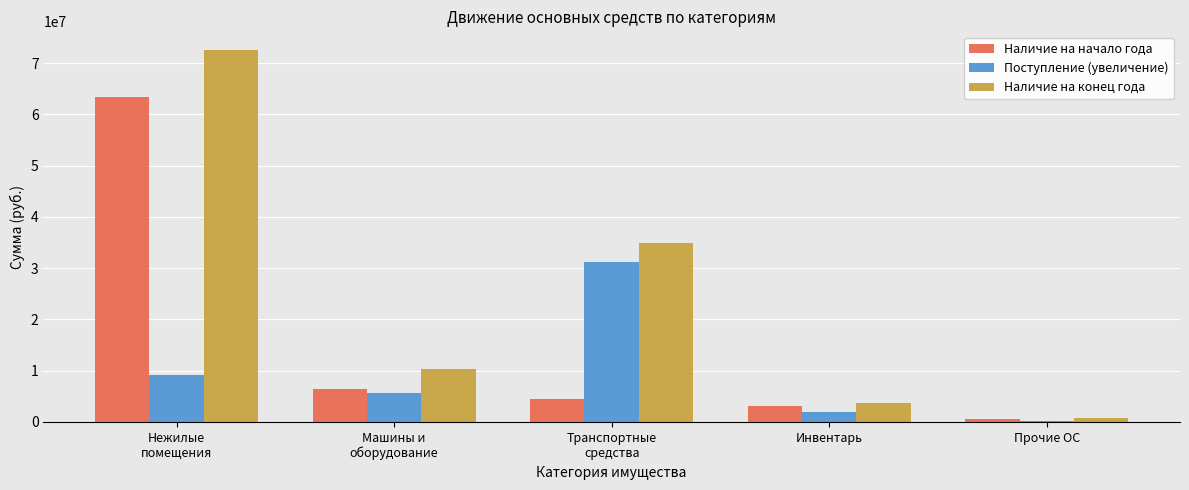

What is the sum of all Наличие на начало года values?

78129650.2